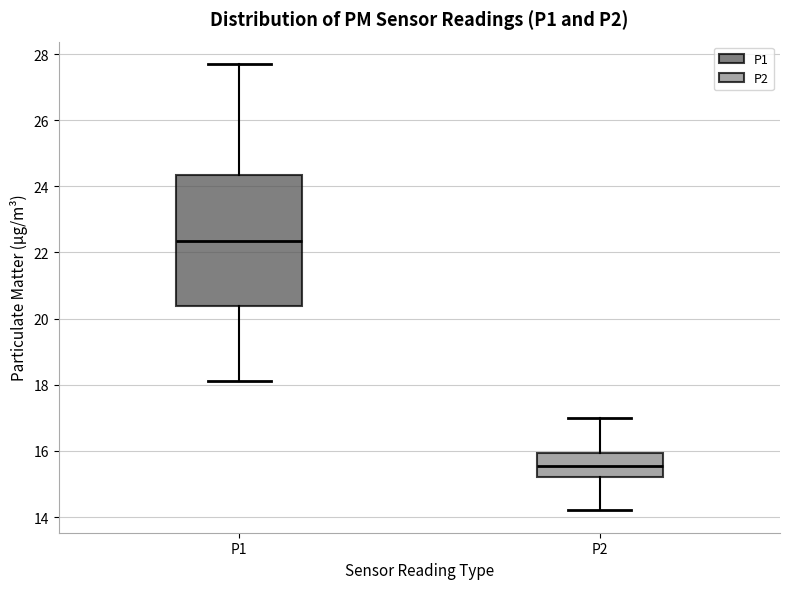

Comparing the boxes themselves (not the whiskers), which one is the tallest?

P1